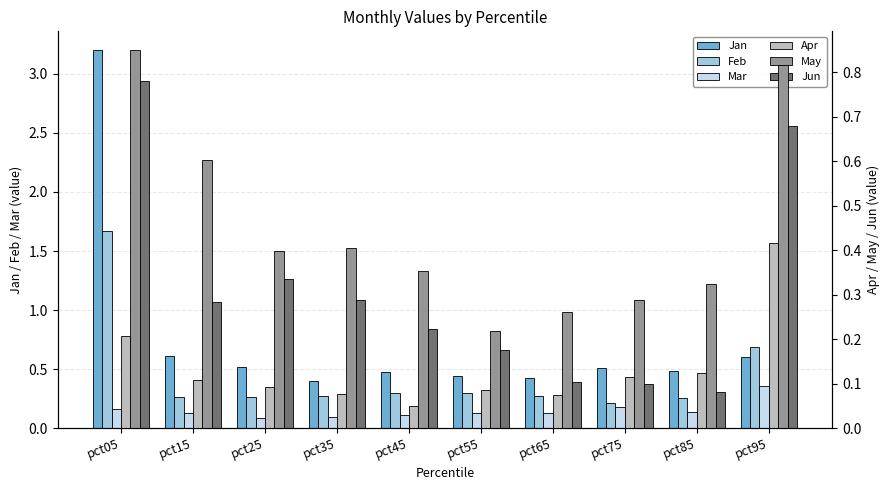

Which has a higher value, pct65 or pct35?

pct65